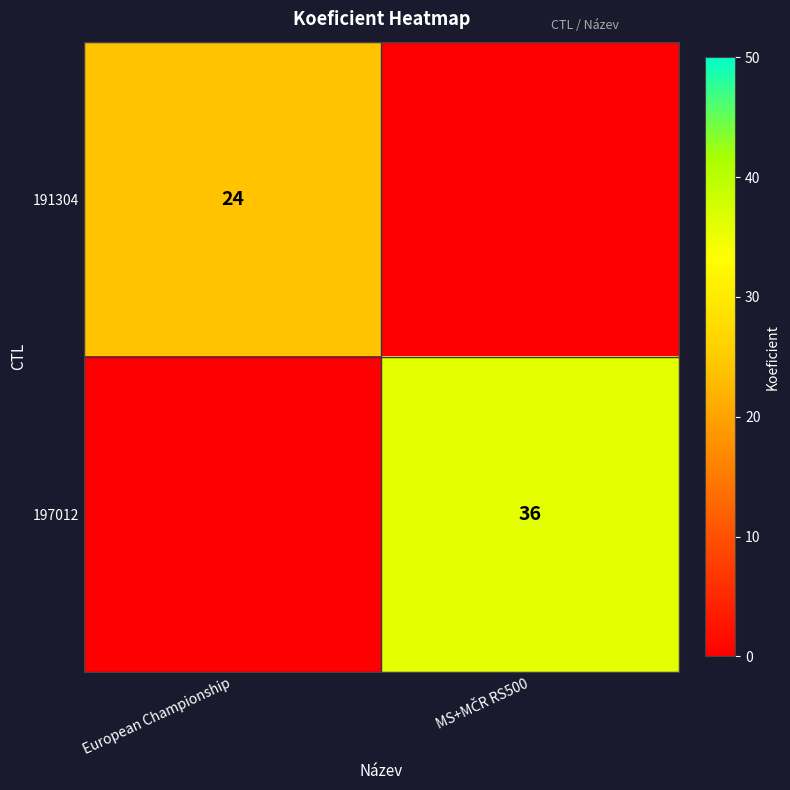

Which label corresponds to the largest value in the chart?

MS+MČR RS500